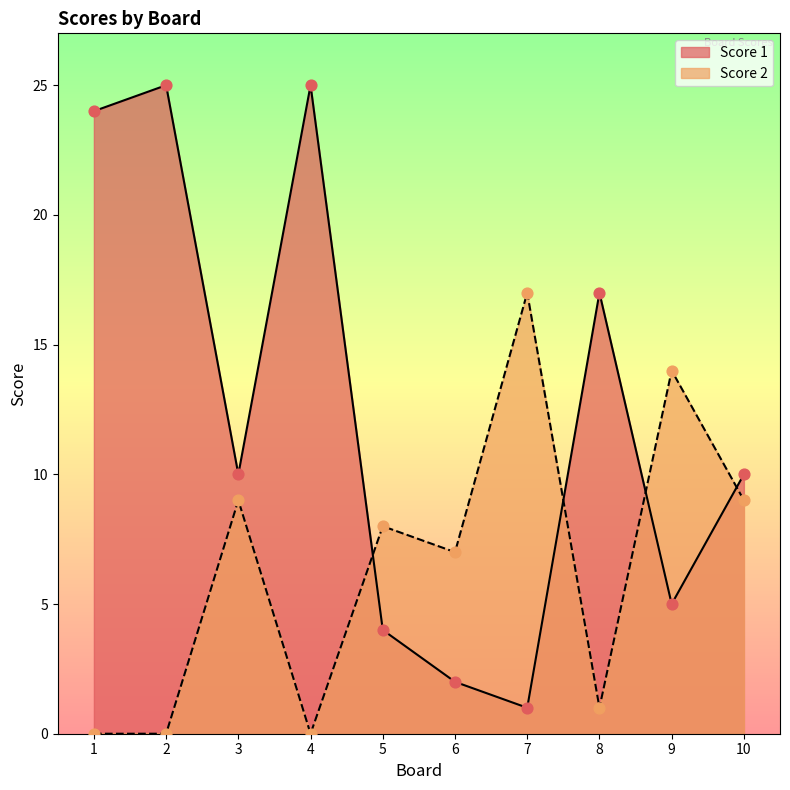

At which category is the sum across all series the highest?

2